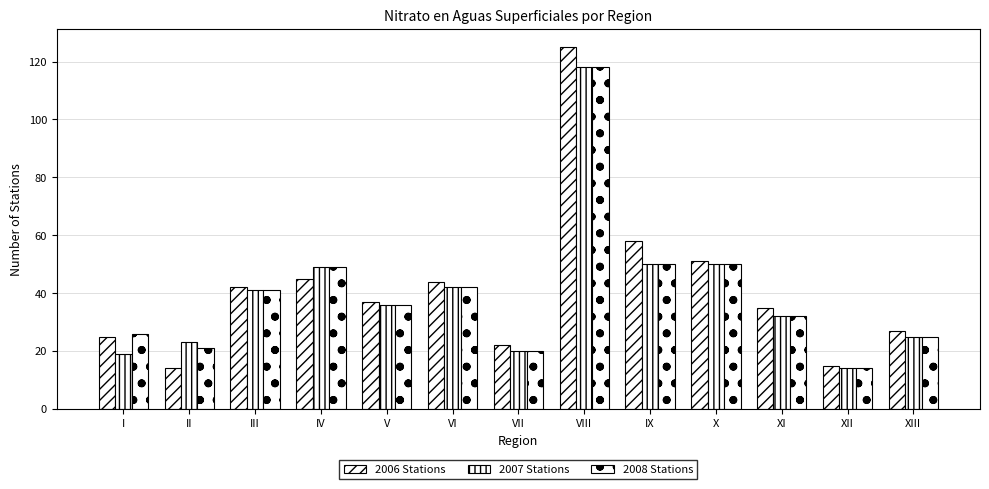

How many data points does each series have?

13